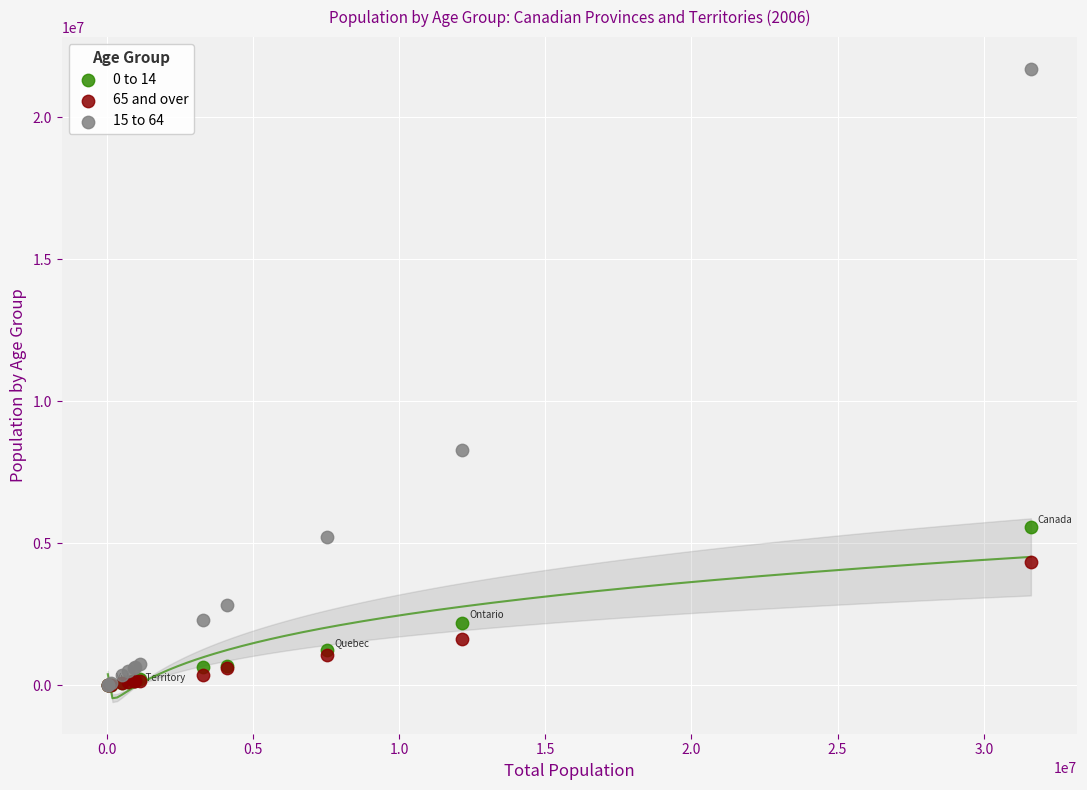

Across all series, what Y value is closest to 10849890?

8300300